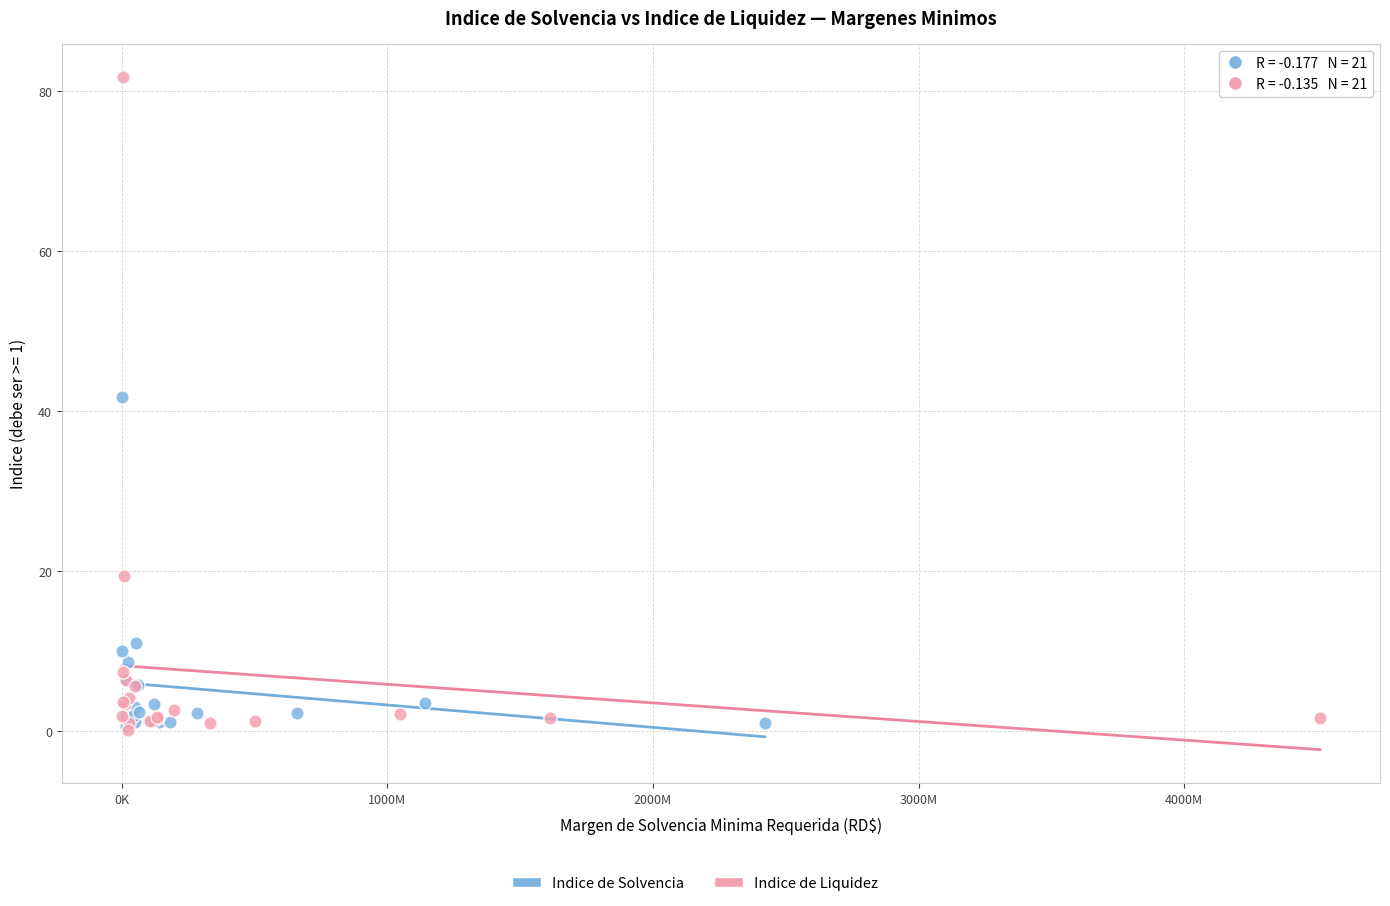

Which series contains the highest Y value?

Indice de Liquidez